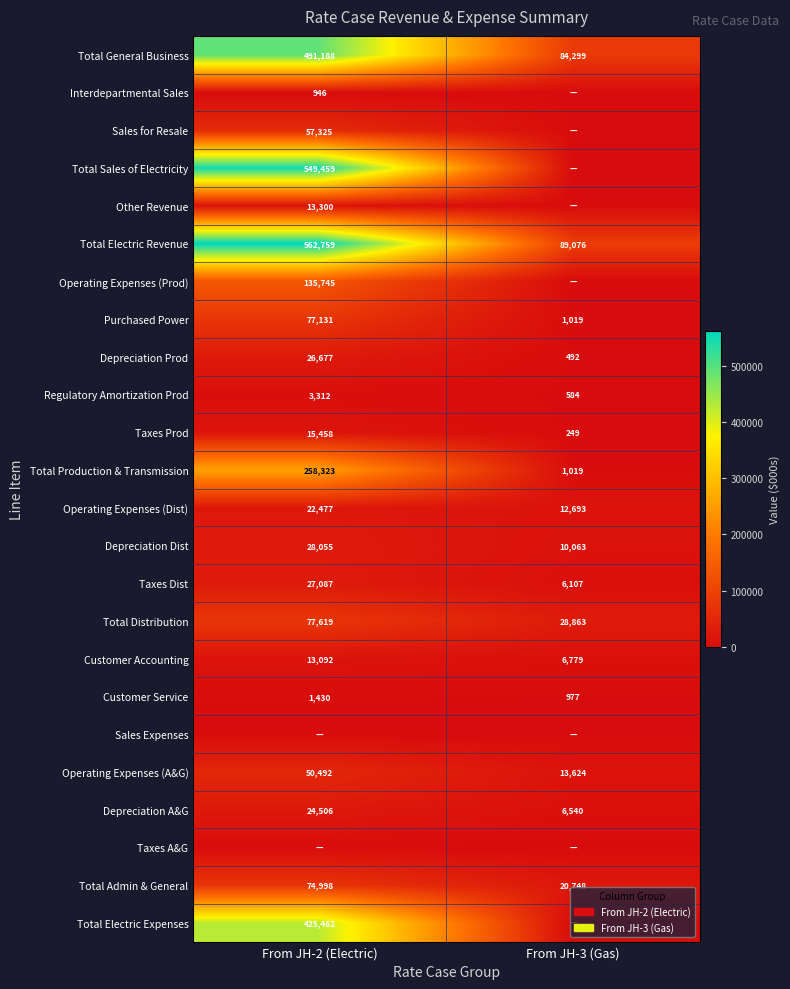

True or false: Interdepartmental Sales has a value of 946 at From JH-2 (Electric).

True